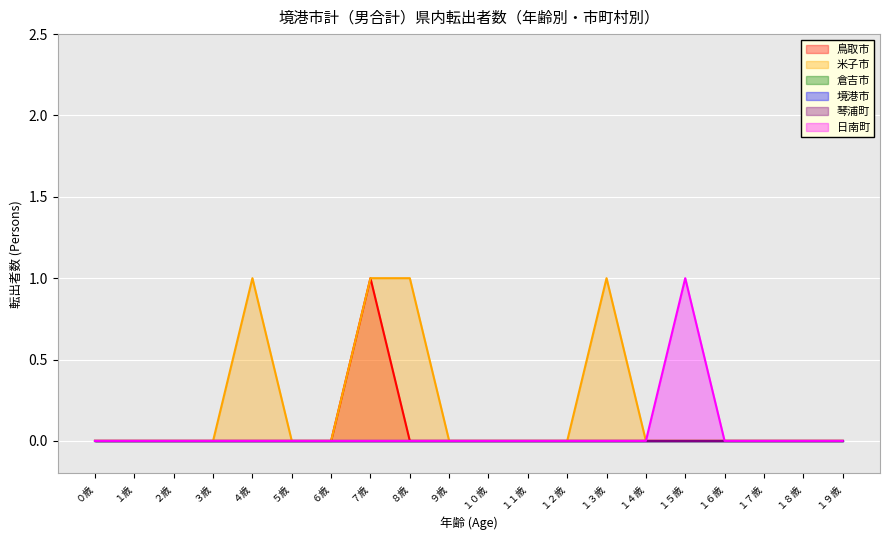

What is the sum of all 鳥取市 values?

1